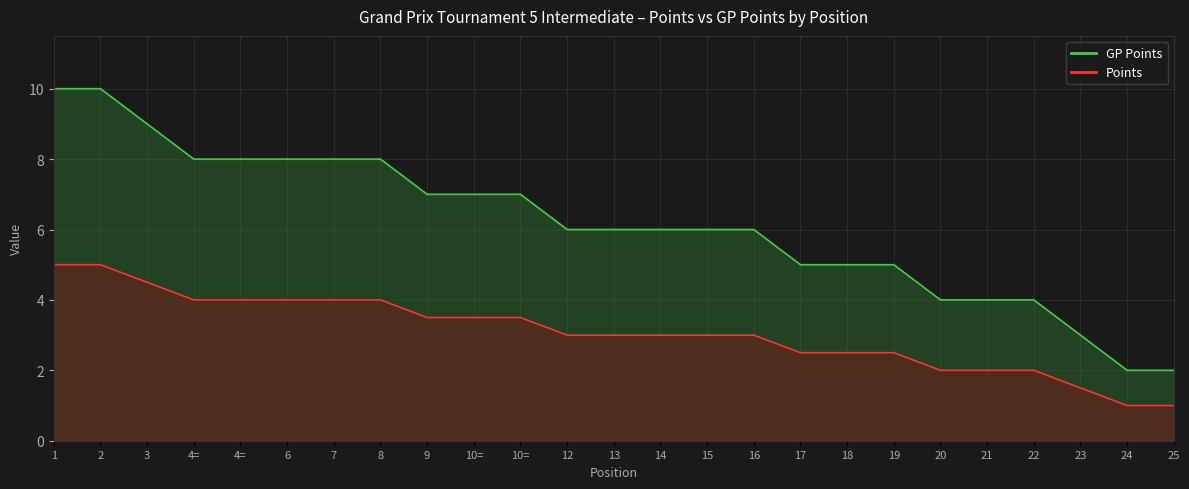

At which label does Points reach its minimum?

24